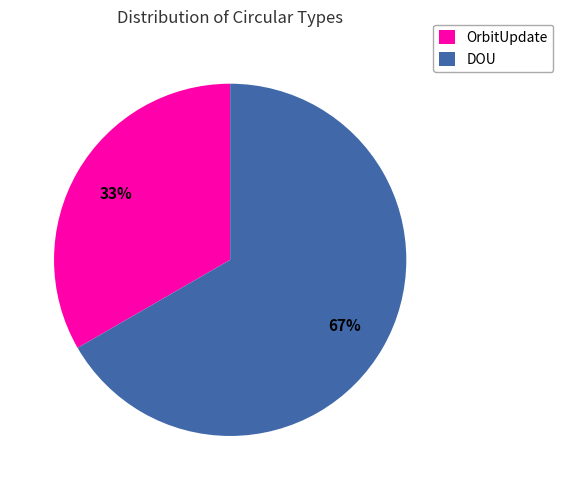

Which category has the biggest portion of the pie?

DOU